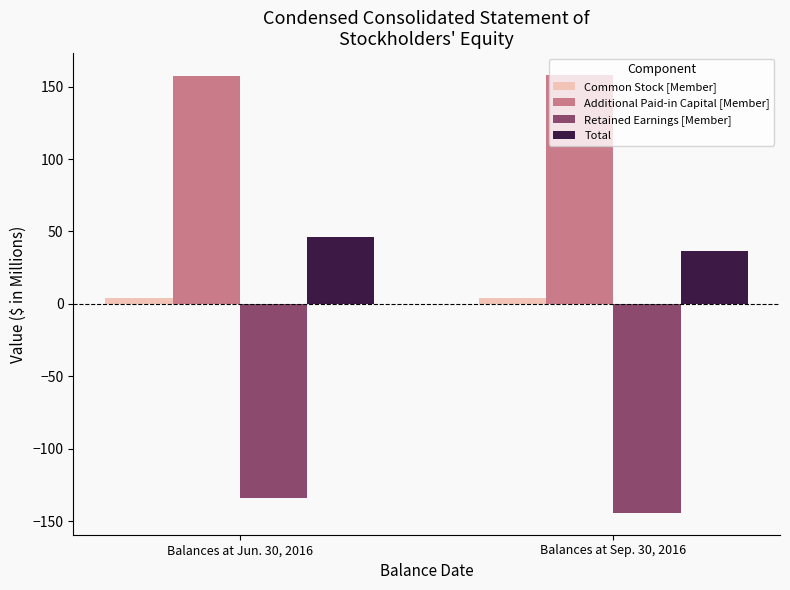

Which series has the largest range (max minus min)?

Retained Earnings [Member]